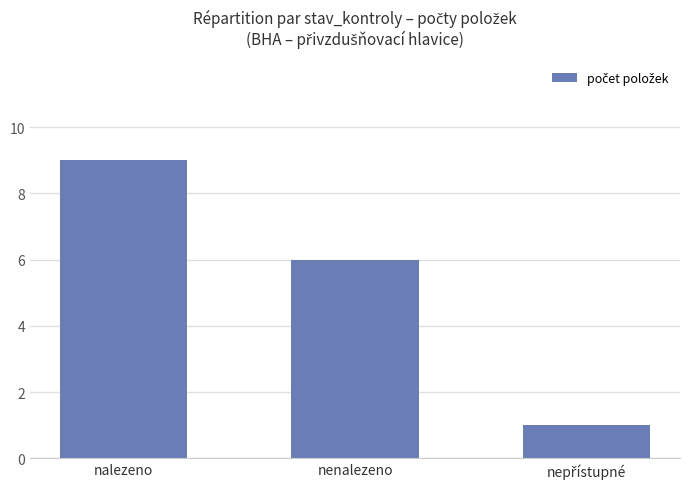

Are the bars grouped side by side (vs. stacked)?

No